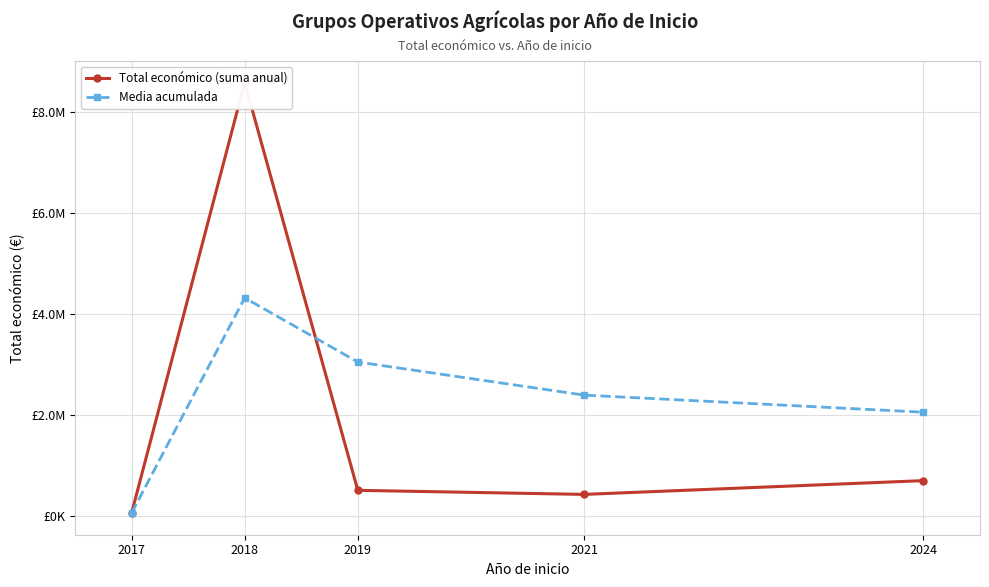

How many lines are shown in the chart?

2